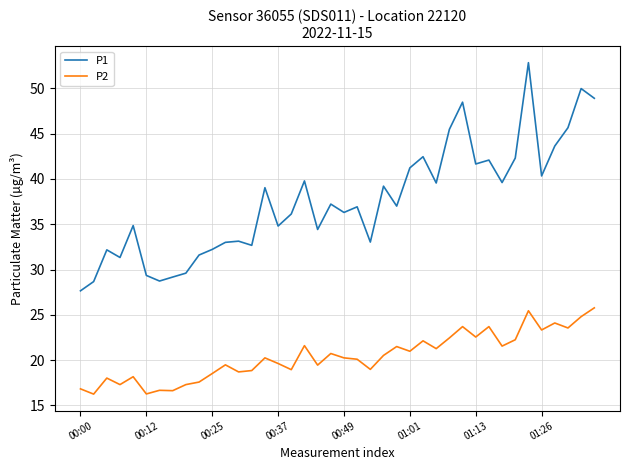

Which series has the largest range (max minus min)?

P1